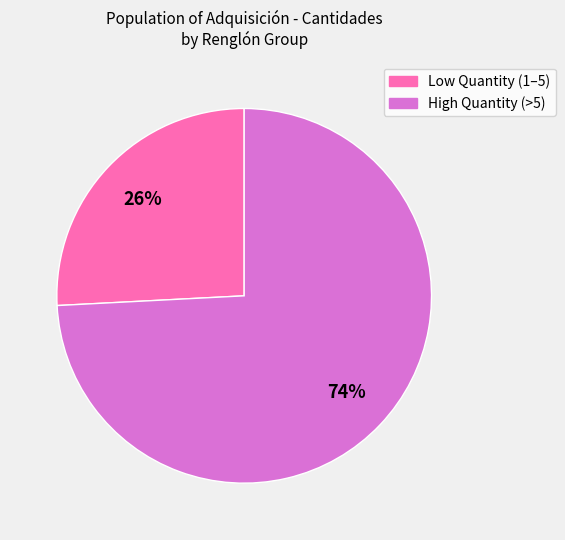

To the nearest percent, what is the average slice percentage?

50%